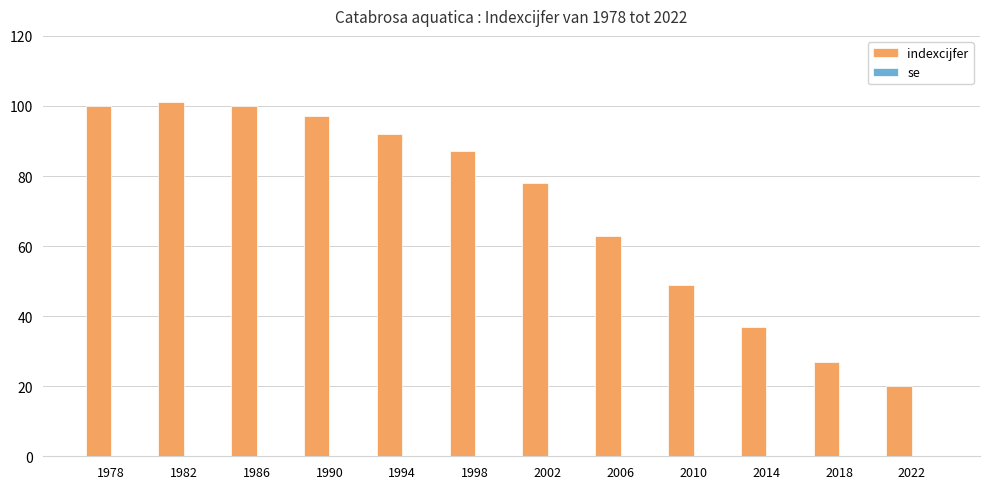

Where is the data nearest to the value 60?

2006